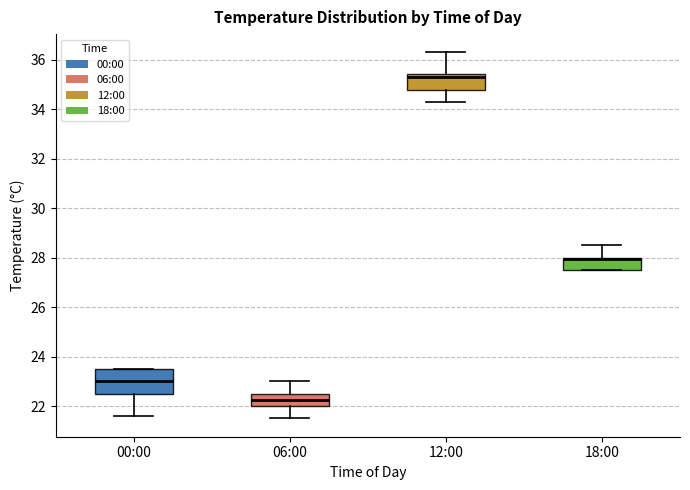

Reading left to right, transcribe this box plot: for each box, give where its median line is, the range the box spans, and where its two whiskers end, as read against the y-axis. The values are not printed on the chart, so give them approximately, as read against the axis.

00:00: median 23.0, box 22.6 to 23.6, whiskers 21.6 to 23.6
06:00: median 22.2, box 22.0 to 22.6, whiskers 21.6 to 23.0
12:00: median 35.4 (just below the box's upper edge), box 34.8 to 35.4, whiskers 34.4 to 36.4
18:00: median 28.0 (drawn on the box's upper edge), box 27.6 to 28.0, whiskers 27.6 to 28.6